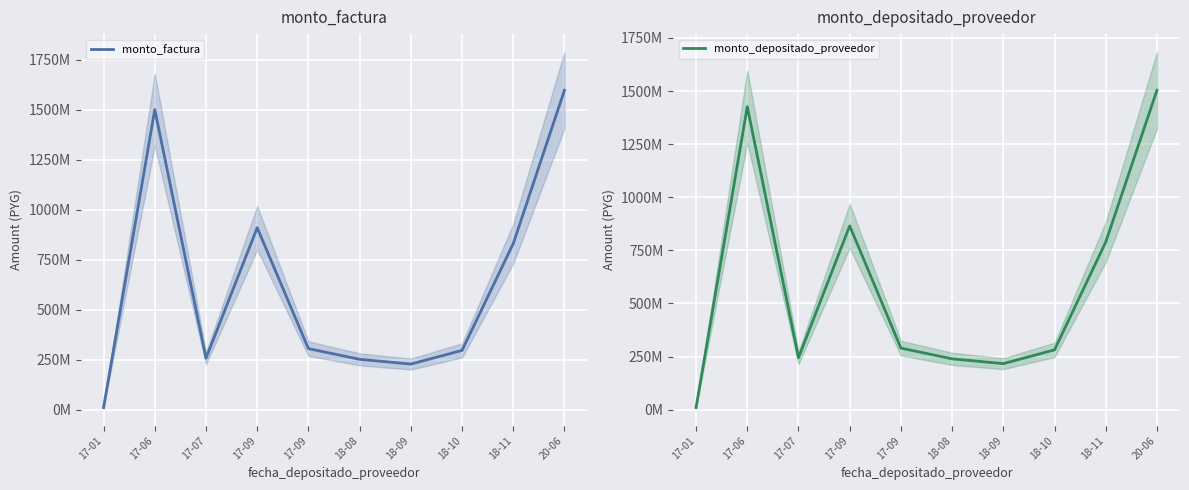

Rank the series by their average value, from highest to lowest.

monto_factura, monto_depositado_proveedor